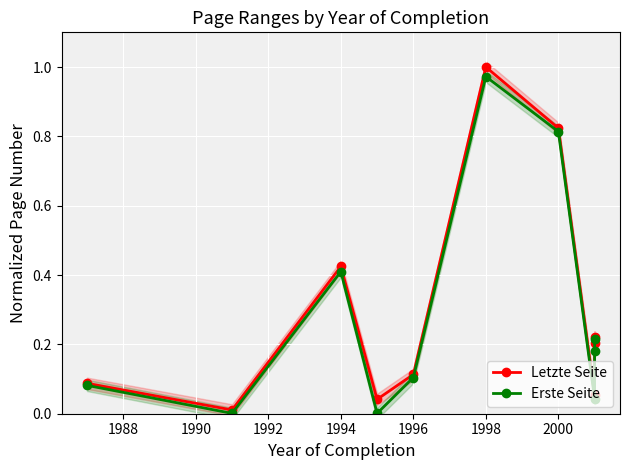

Is the value of Erste Seite at 1986 greater than the value of Letzte Seite at 1996?

No